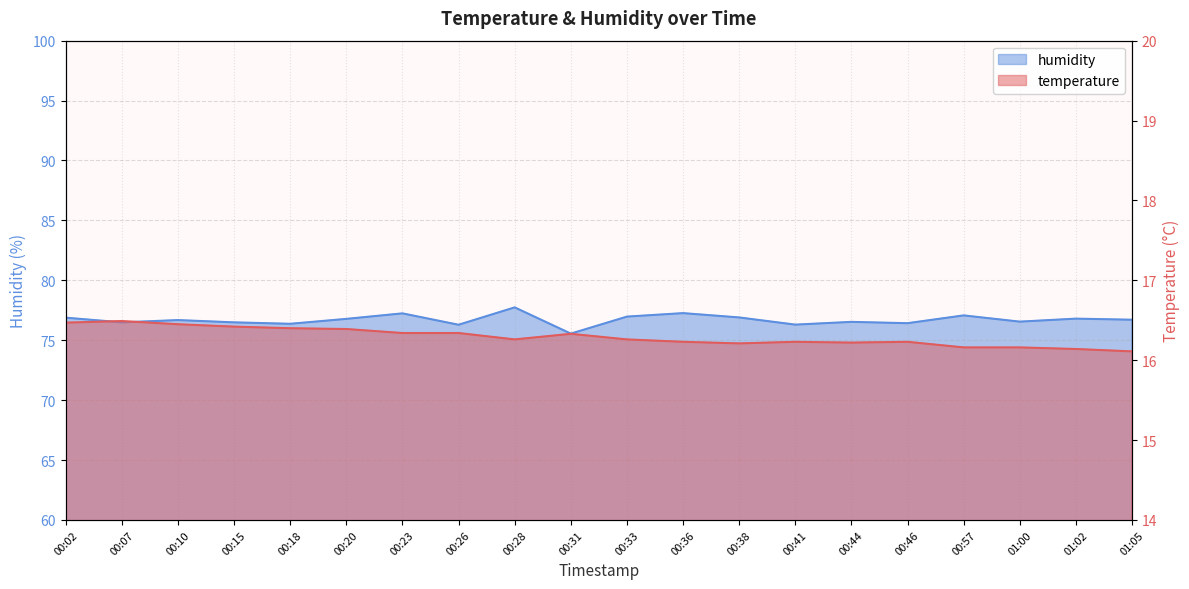

What are all the series names shown in the legend?

temperature, humidity